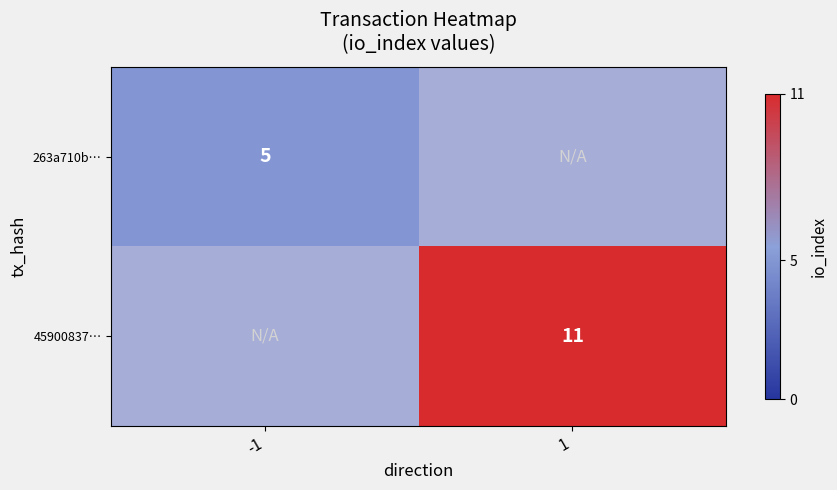

Rank the categories by 45900837… value from highest to lowest.

-1, 1